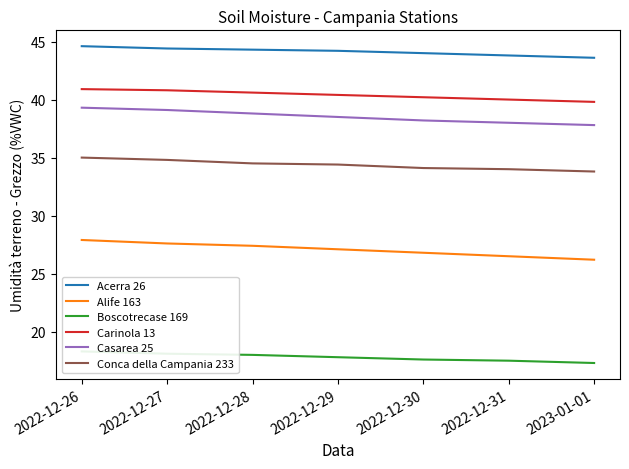

How many distinct data groups are displayed?

6